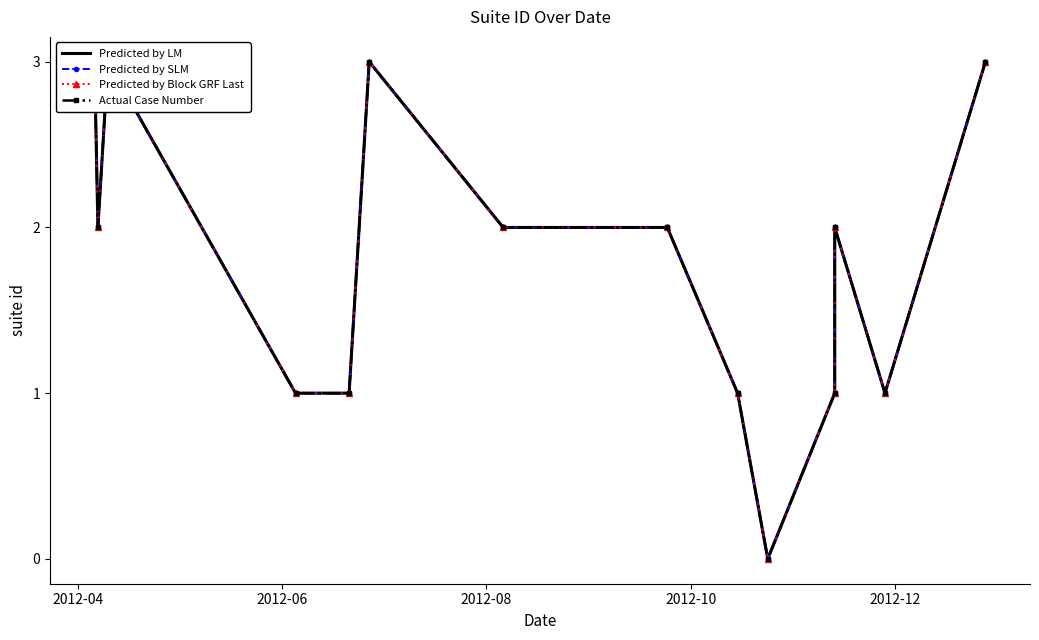

What is the sum of all Predicted by SLM values?

25